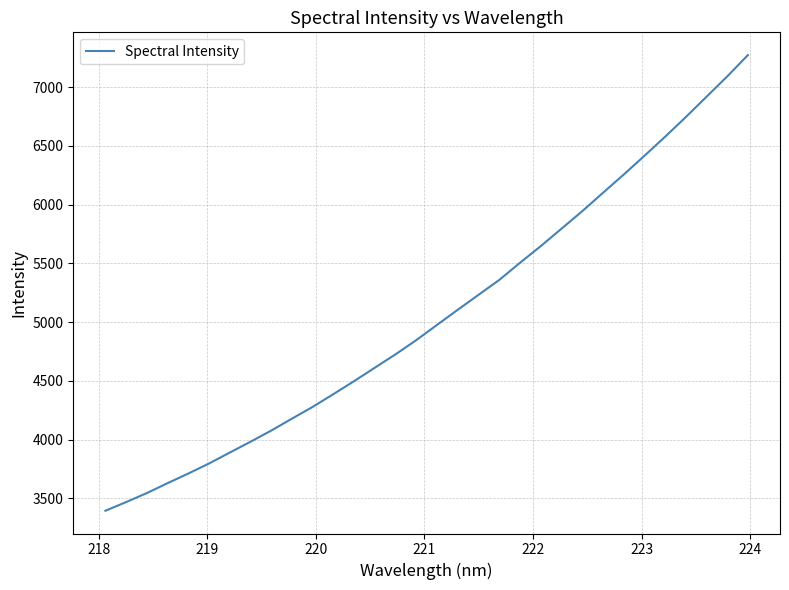

How many values exceed 4977?

16